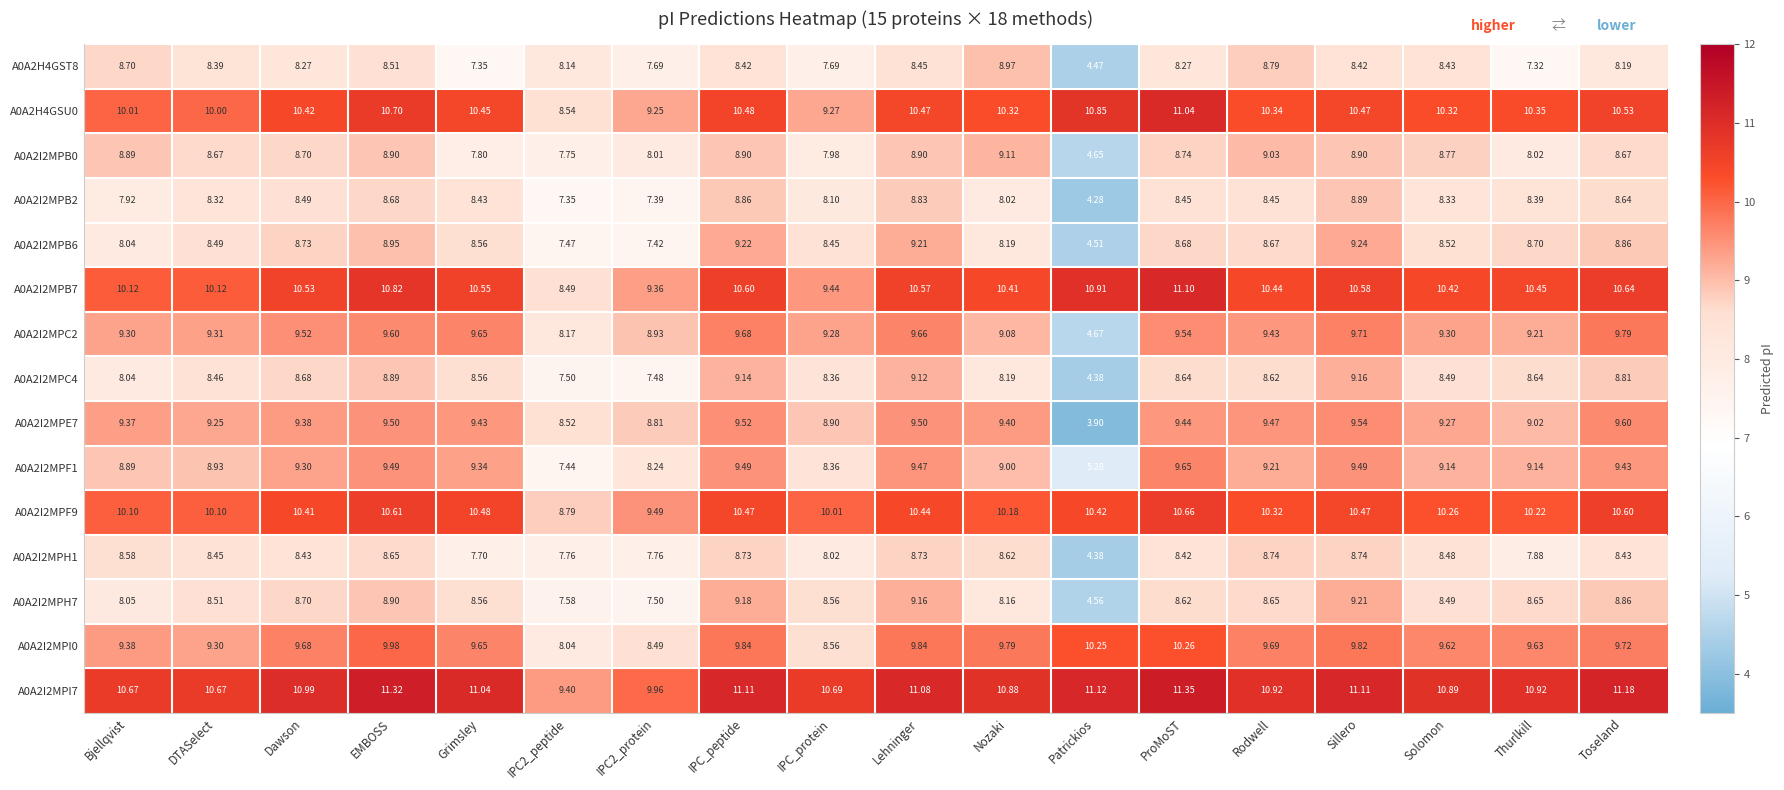

What is the difference between the highest and lowest values at IPC2_protein?

2.6